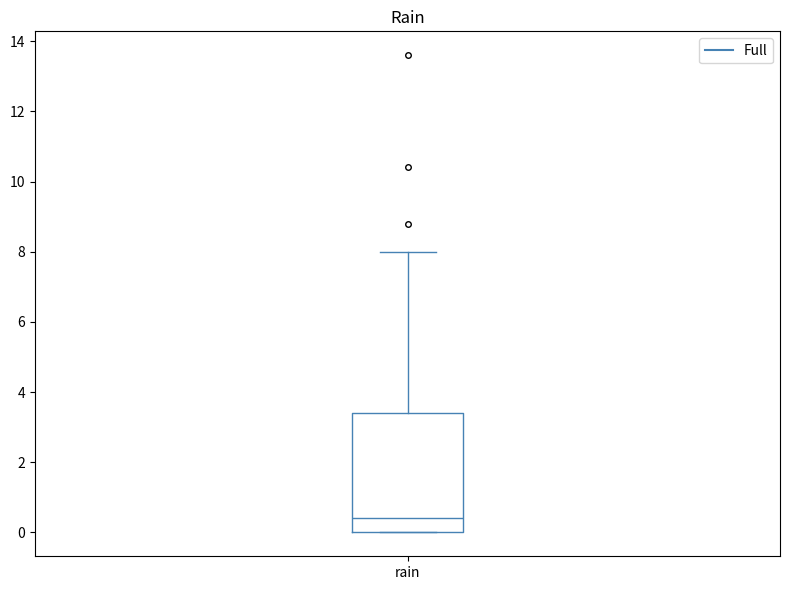

Read this box plot against the y-axis: the position of the median line, the range covered by the box, and the ends of both whiskers. The values are not printed on the chart, so give them approximately, as read against the axis.

median 0.4, box 0.0 to 3.4, whiskers 0.0 to 8.0